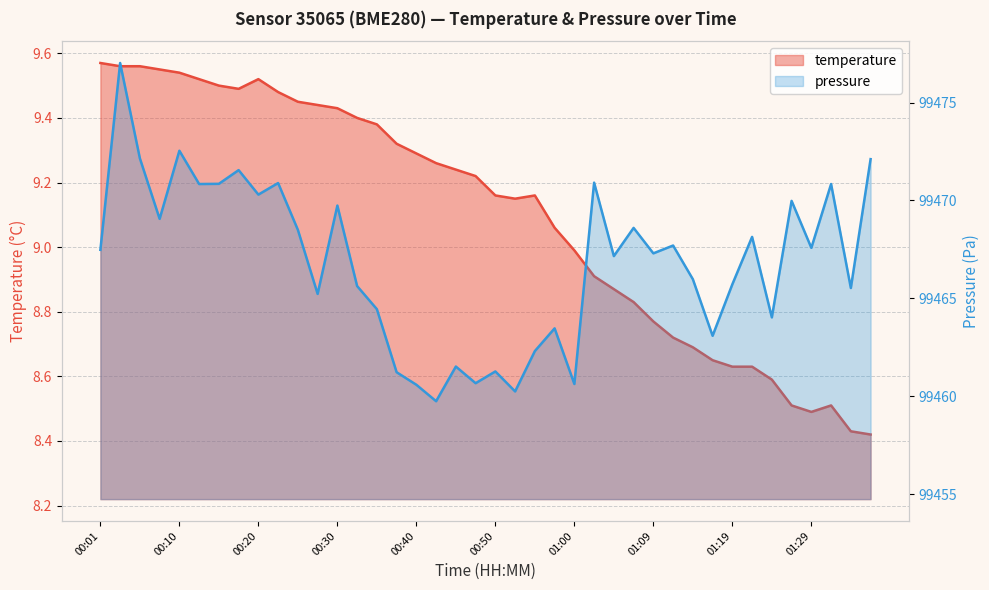

Is it true that pressure equals 68470.2 at 00:40?

False